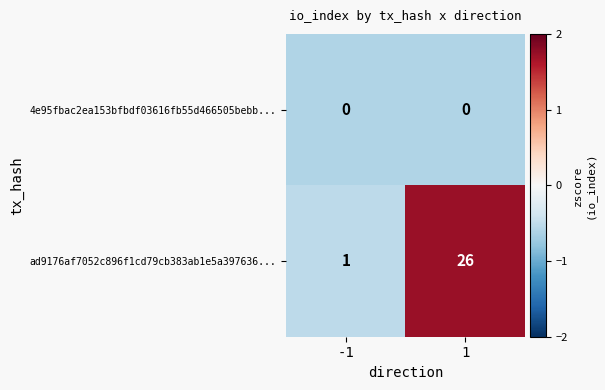

Rank the series by their maximum value, from highest to lowest.

ad9176af7052c896f1cd79cb383ab1e5a397636..., 4e95fbac2ea153bfbdf03616fb55d466505bebb...